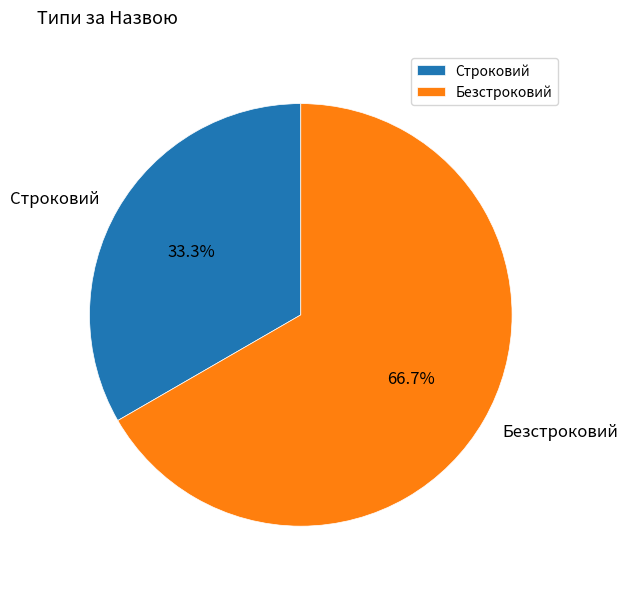

What is the total percentage of Безстроковий and Строковий?

100.0%